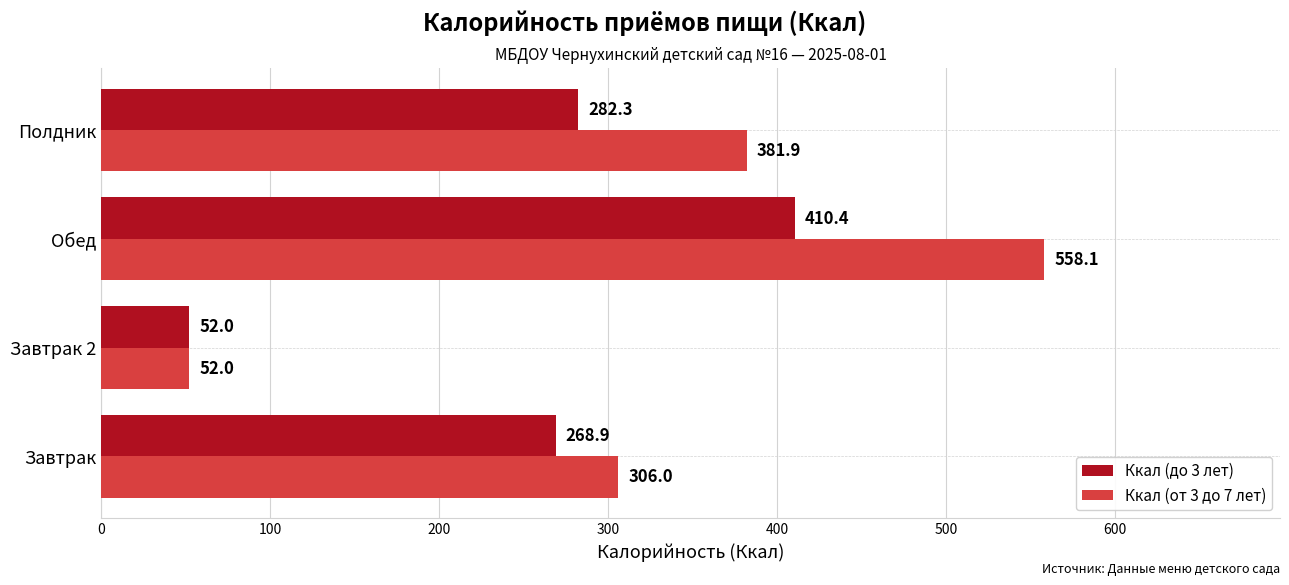

Which category has the lowest value in the Ккал (от 3 до 7 лет) series?

Завтрак 2